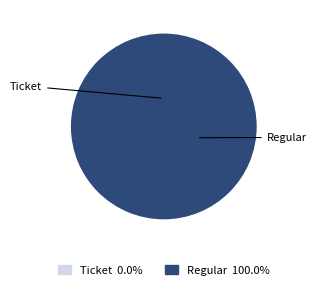

Rank the categories by value from highest to lowest.

Regular, Ticket